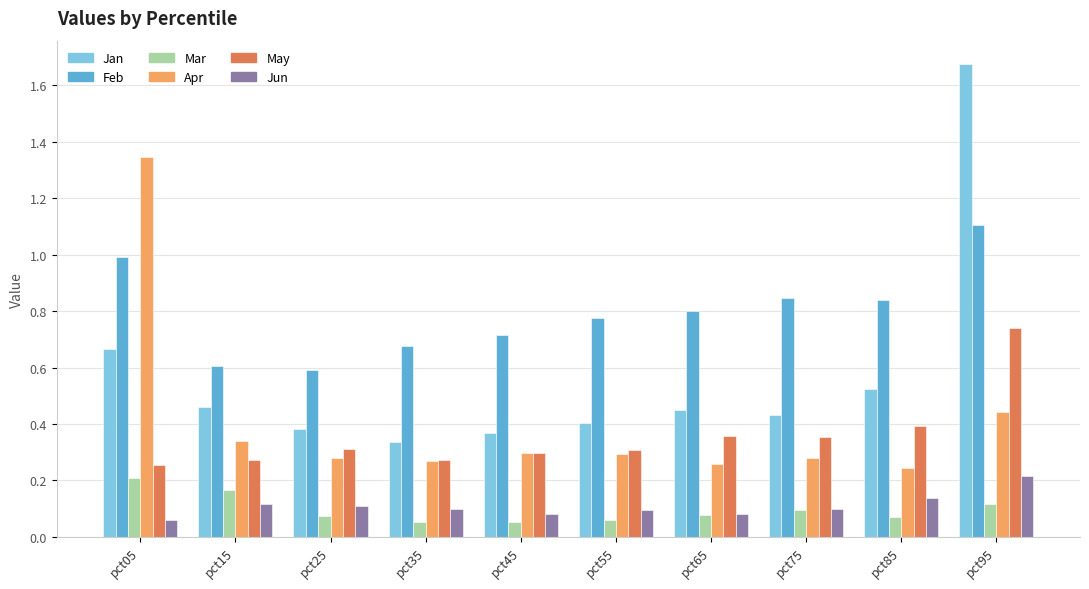

Which category has the highest value across all series?

pct95